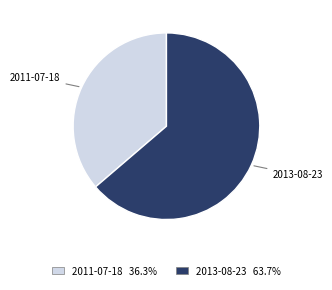

Which has a higher value, 2011-07-18 or 2013-08-23?

2013-08-23